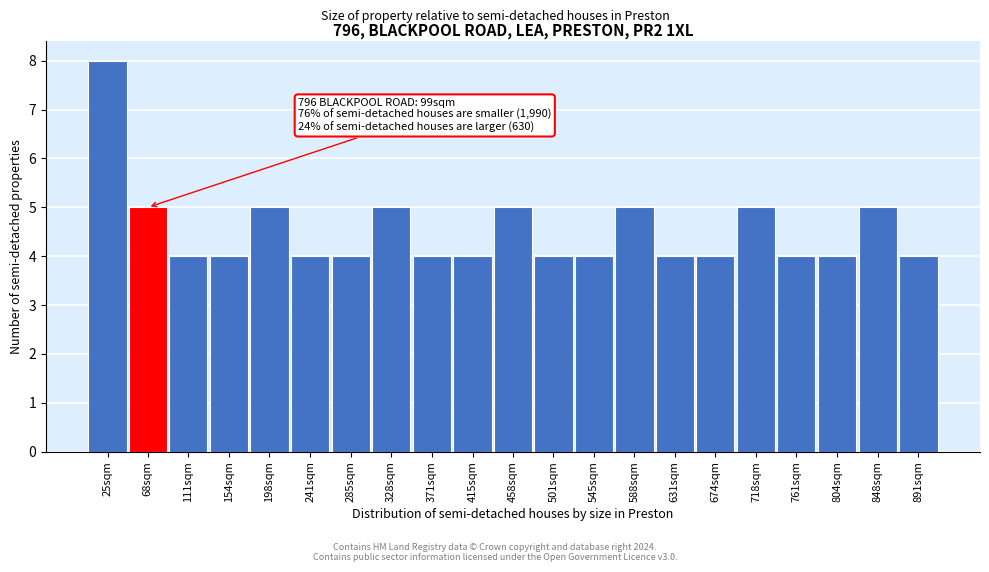

Reading left to right, what are all the values shown in this chart?

25sqm=8	68sqm=5	111sqm=4	154sqm=4	198sqm=5	241sqm=4	285sqm=4	328sqm=5	371sqm=4	415sqm=4	458sqm=5	501sqm=4	545sqm=4	588sqm=5	631sqm=4	674sqm=4	718sqm=5	761sqm=4	804sqm=4	848sqm=5	891sqm=4